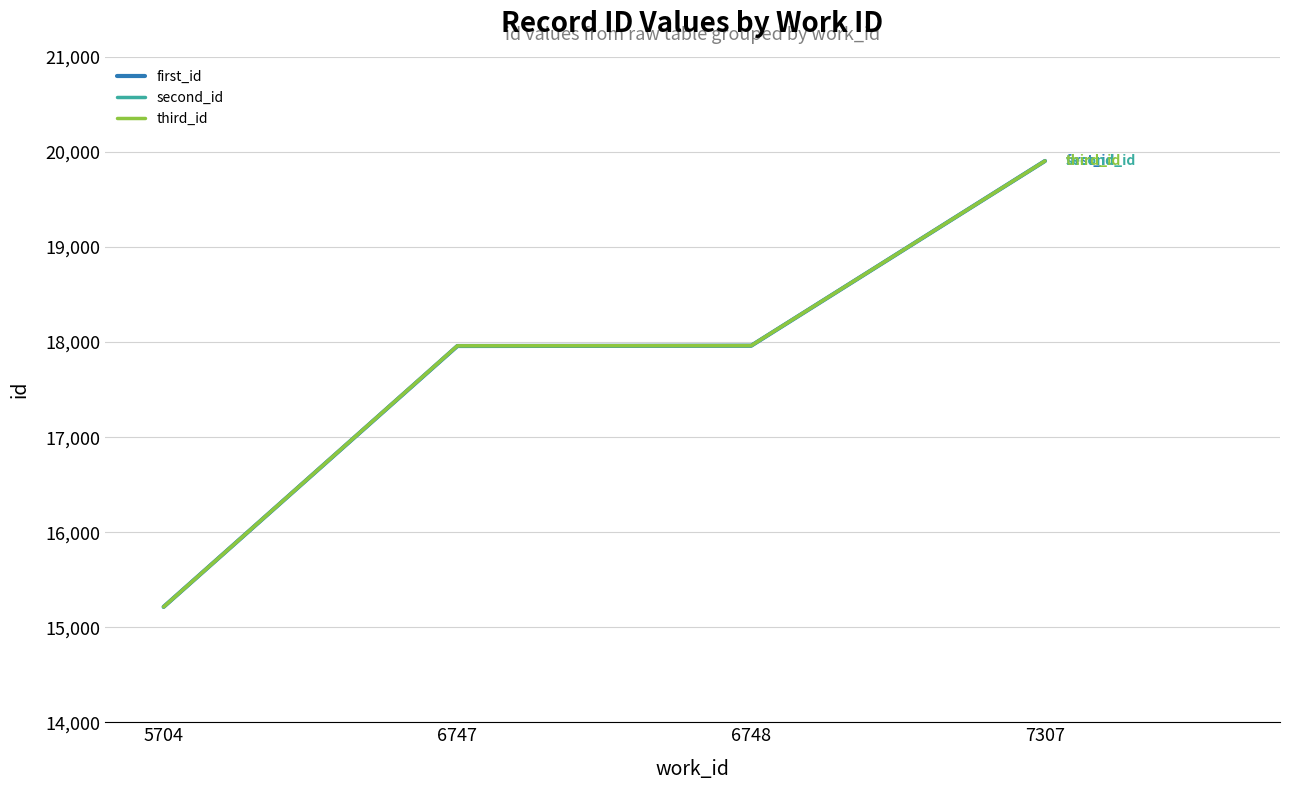

Is the value of second_id at 7307 greater than the value of first_id at 6748?

Yes